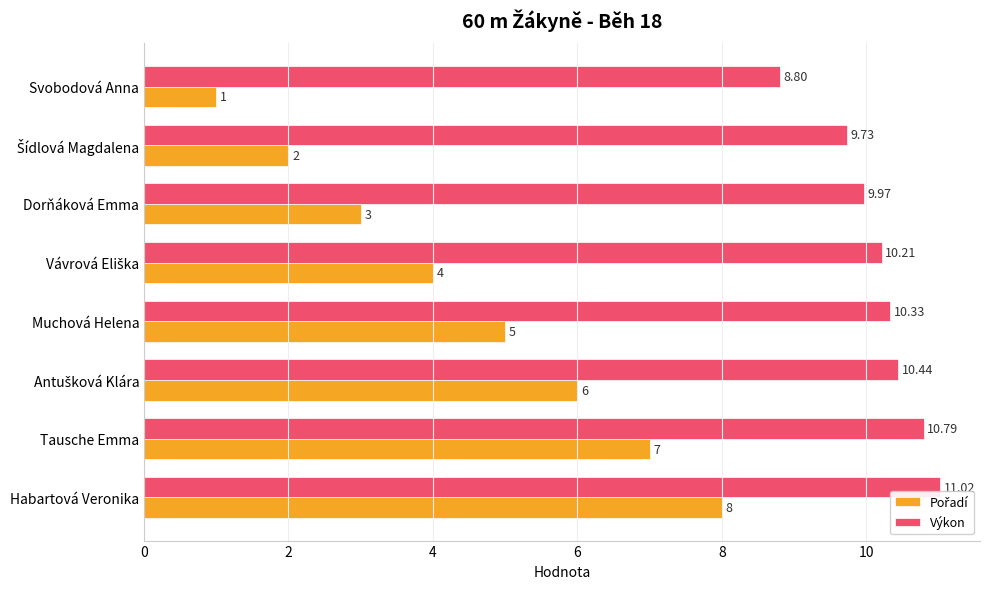

What is the spread (max minus min) of values at Habartová Veronika?

3.0